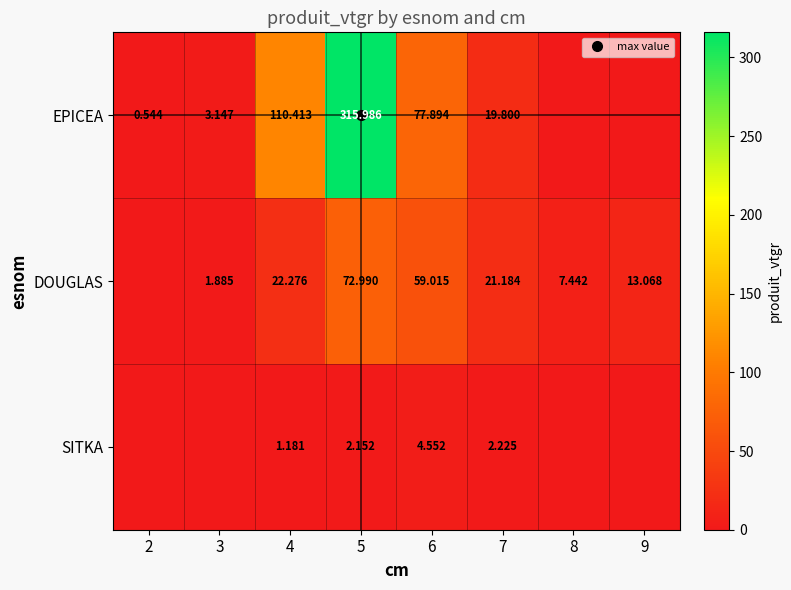

Is the value of DOUGLAS at 6 greater than the value of SITKA at 5?

Yes